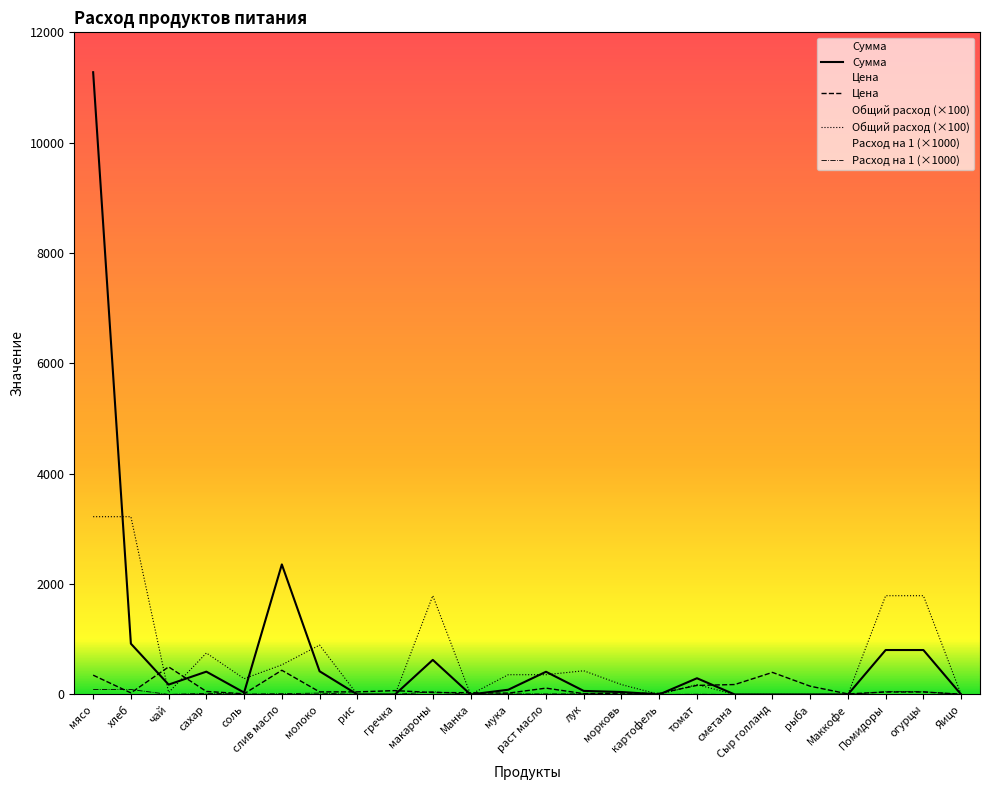

How many interior local valleys does the Цена series have?

6